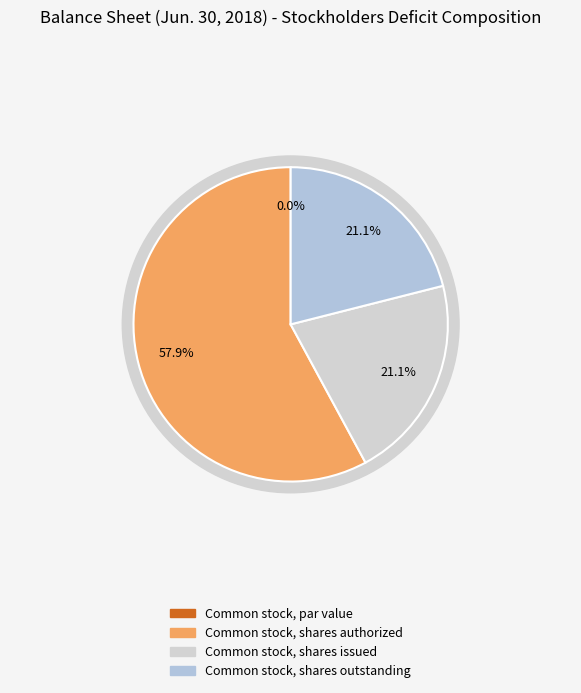

Does any single category account for the majority?

Yes